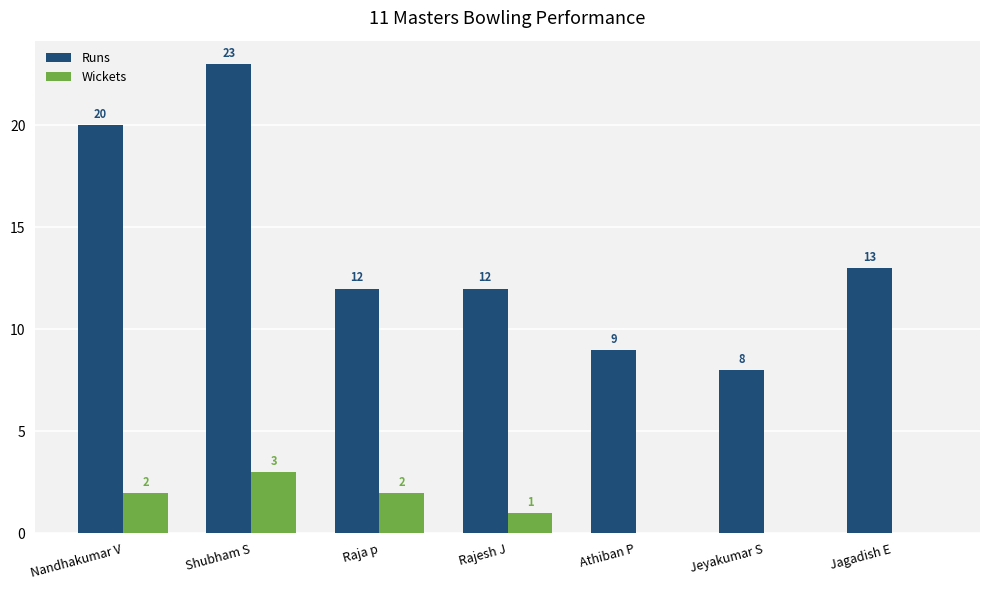

Which series changed the most between Rajesh J and Jeyakumar S?

Runs